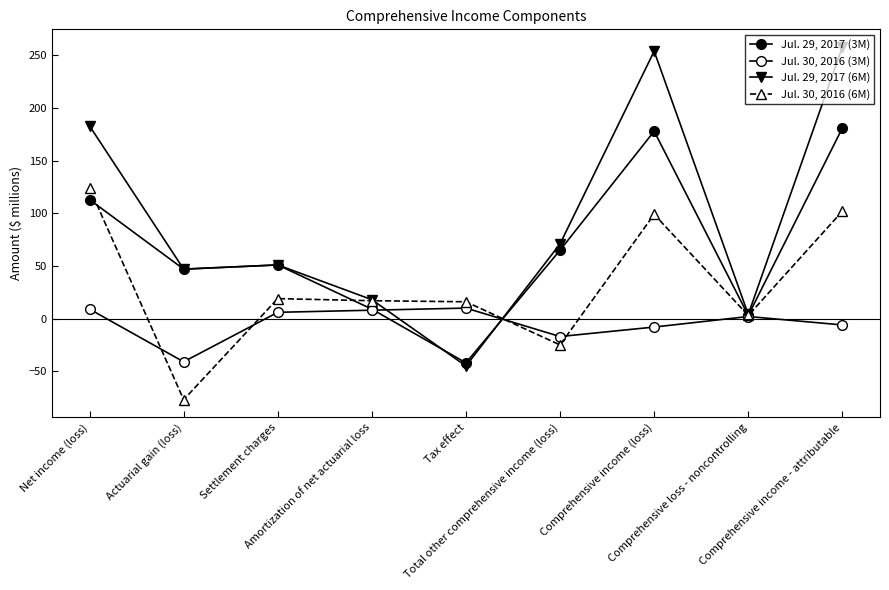

Is the value of Jul. 29, 2017 (3M) at Comprehensive income - attributable greater than the value of Jul. 30, 2016 (6M) at Comprehensive loss - noncontrolling?

Yes